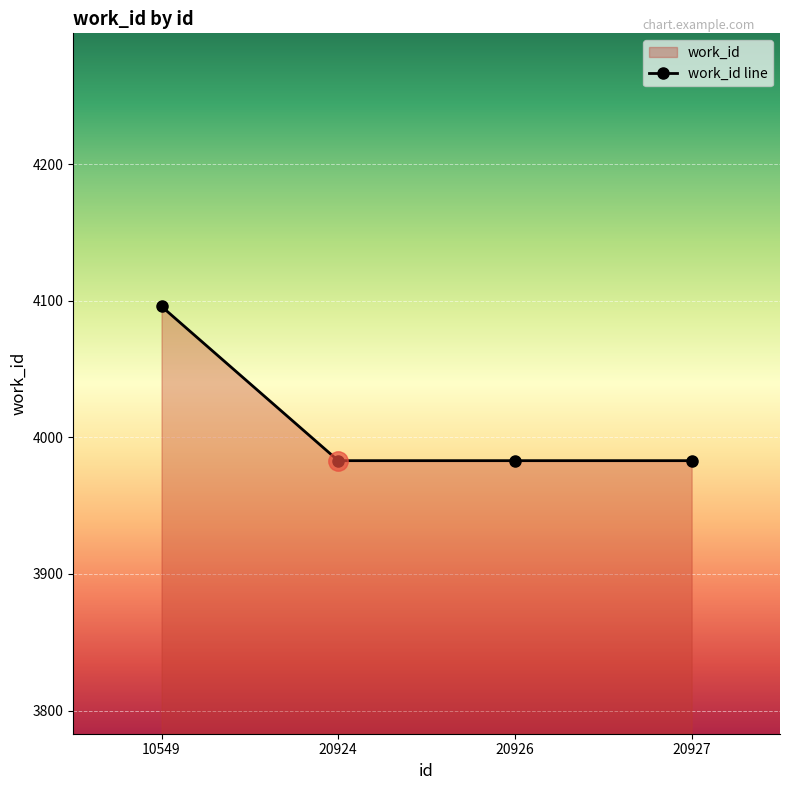

Where is the data nearest to the value 4039?

20924